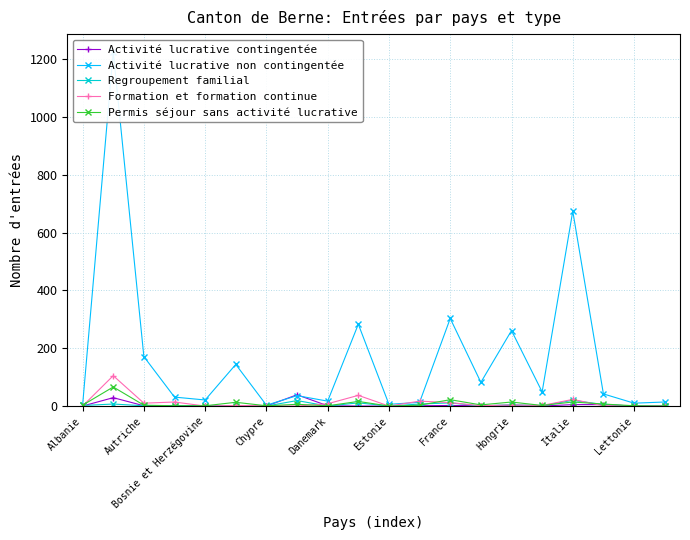

What is the spread (max minus min) of values at 19?

14